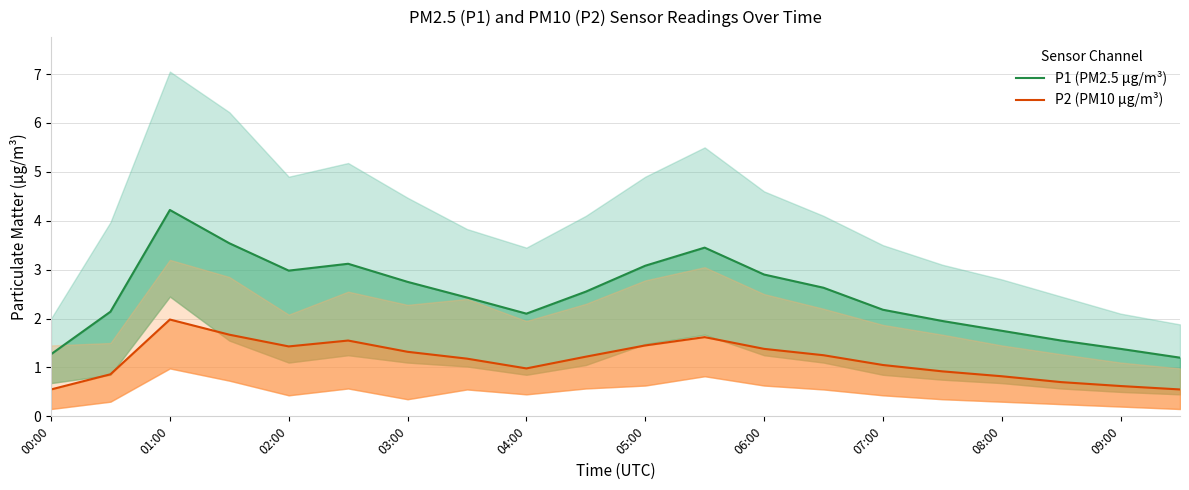

What is the difference between the P2 (PM10 μg/m³) values at 00:00 and 05:00?

0.9